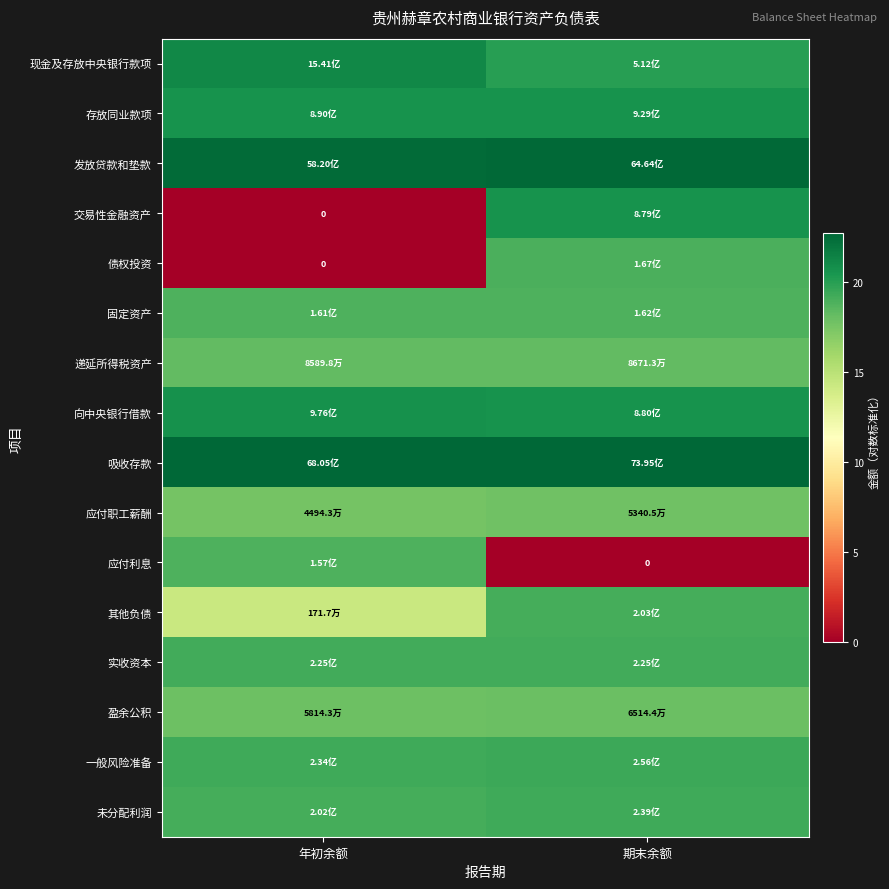

Which has a higher value, 期末余额 or 年初余额?

年初余额